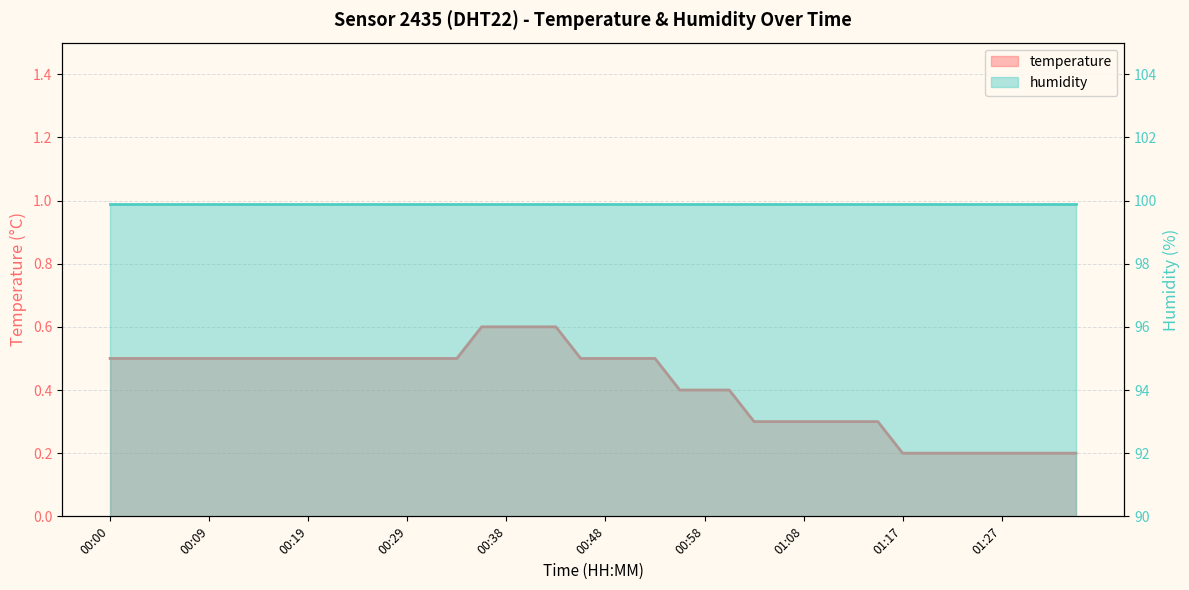

List the labels in order of value, largest first.

00:36, 00:38, 00:41, 00:43, 00:00, 00:02, 00:04, 00:07, 00:09, 00:12, 00:14, 00:17, 00:19, 00:21, 00:24, 00:26, 00:29, 00:31, 00:34, 00:46, 00:48, 00:51, 00:53, 00:55, 00:58, 01:00, 01:03, 01:05, 01:08, 01:10, 01:12, 01:15, 01:17, 01:20, 01:22, 01:25, 01:27, 01:29, 01:32, 01:34